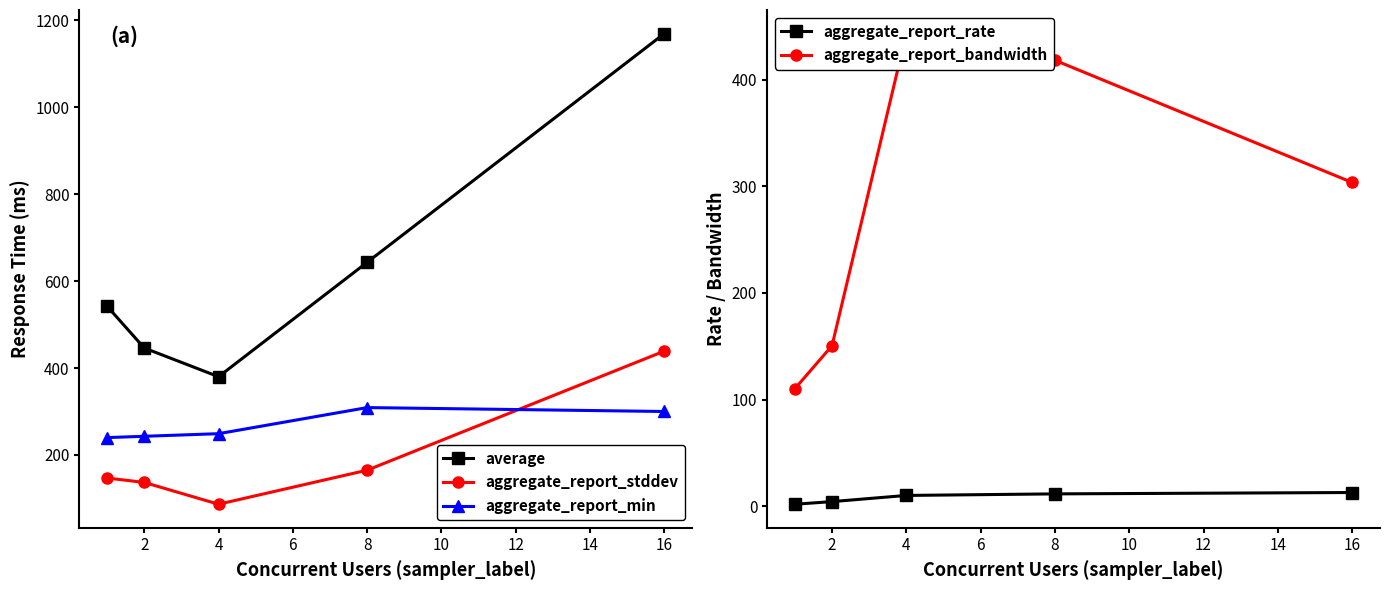

List the series in order of their peak value, highest first.

average, aggregate_report_bandwidth, aggregate_report_stddev, aggregate_report_min, aggregate_report_rate